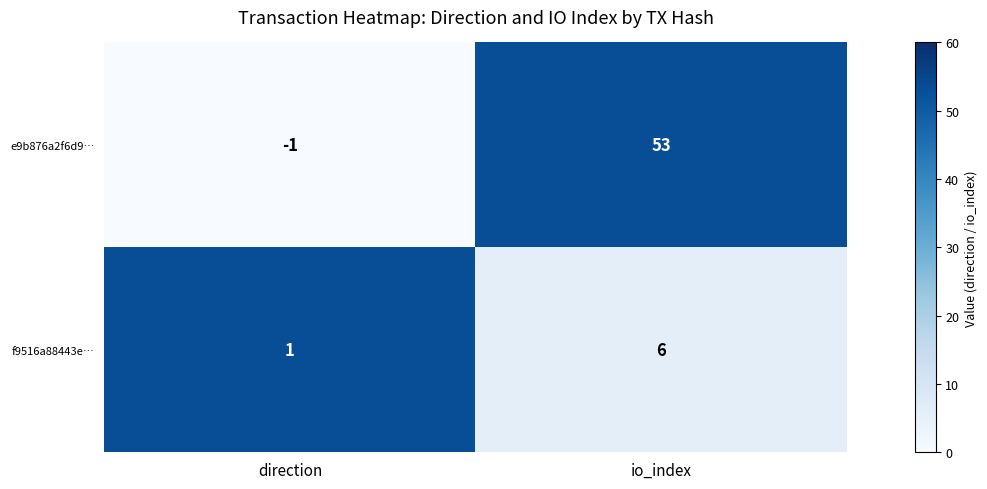

What is the difference between the maximum and minimum values in the e9b876a2f6d9… series?

54